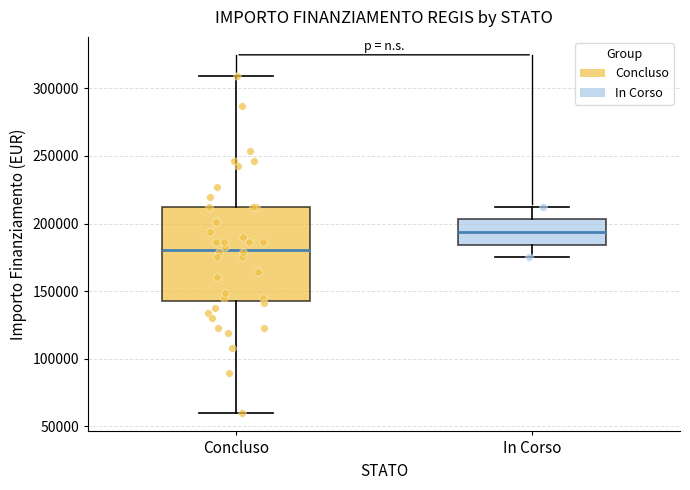

Which box is the tallest, from its lower edge to its upper edge?

Concluso